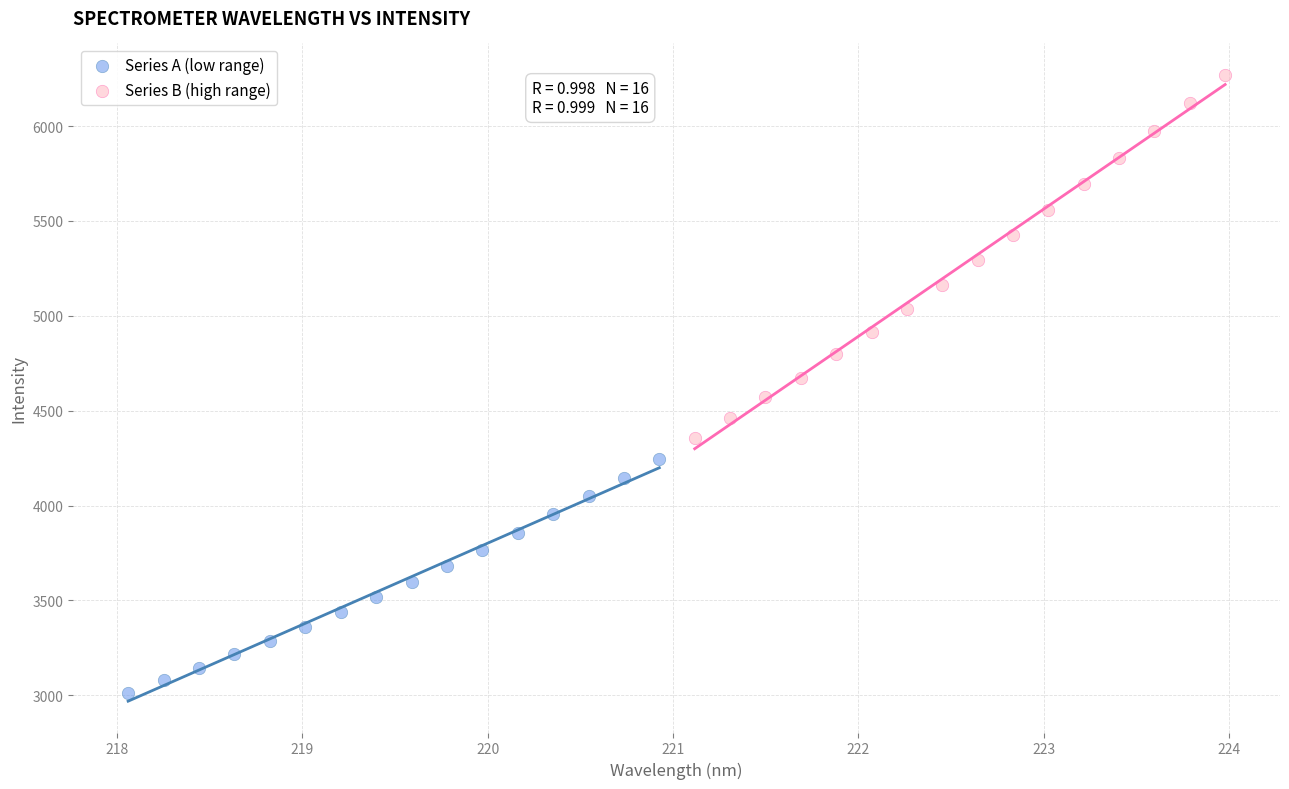

Which series reaches the maximum Y coordinate?

Series B (high range)